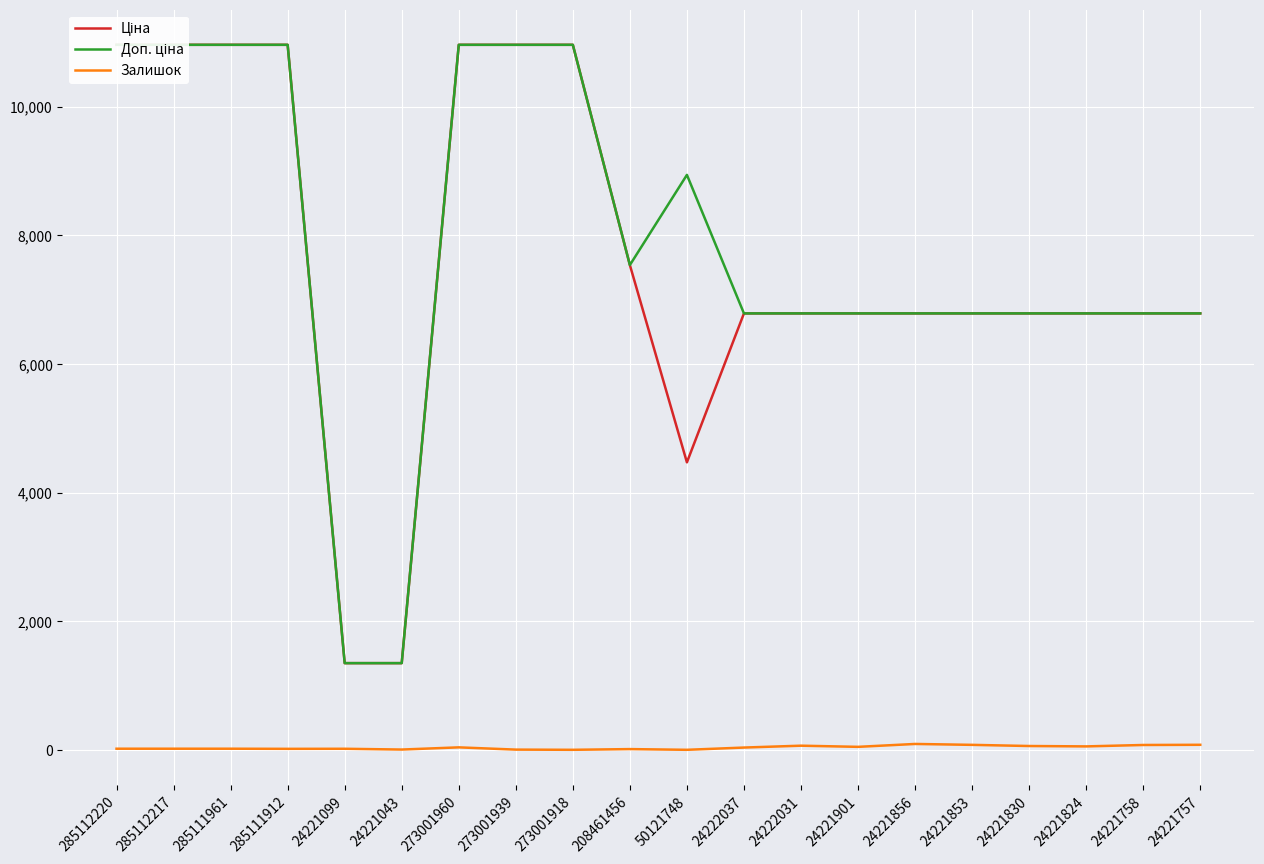

What is the value of the Доп. ціна point at the 2nd from the left?

10964.4